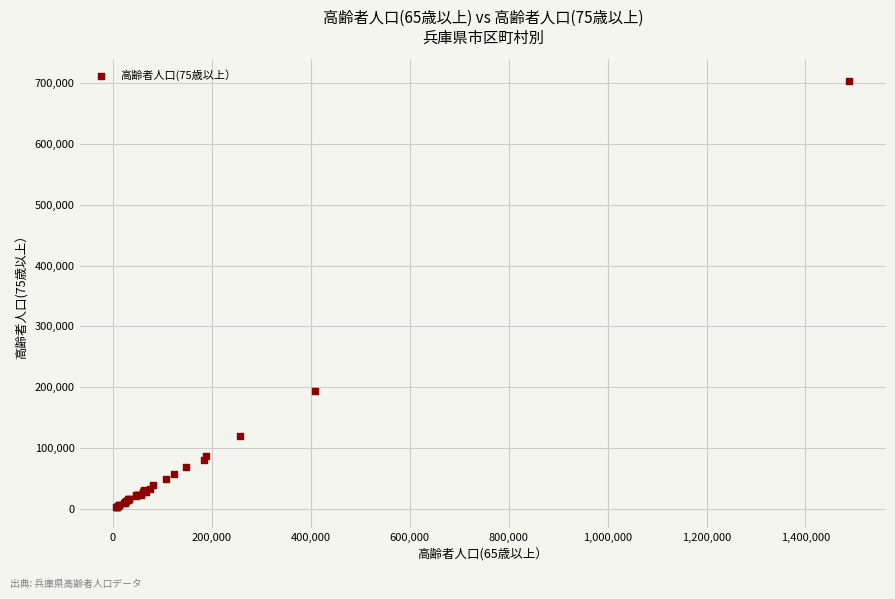

What Y value in the scatter plot is closest to 353587?

194739